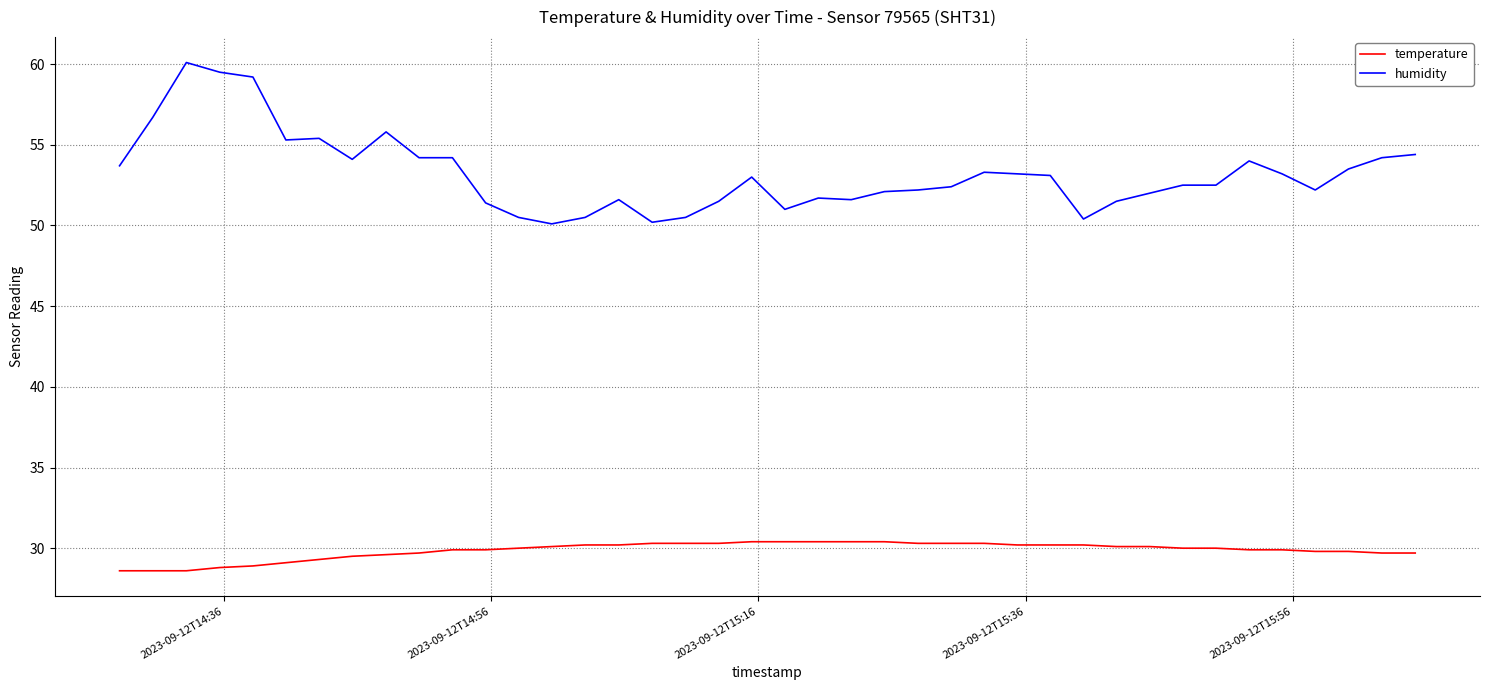

Which series has the widest spread of values?

humidity